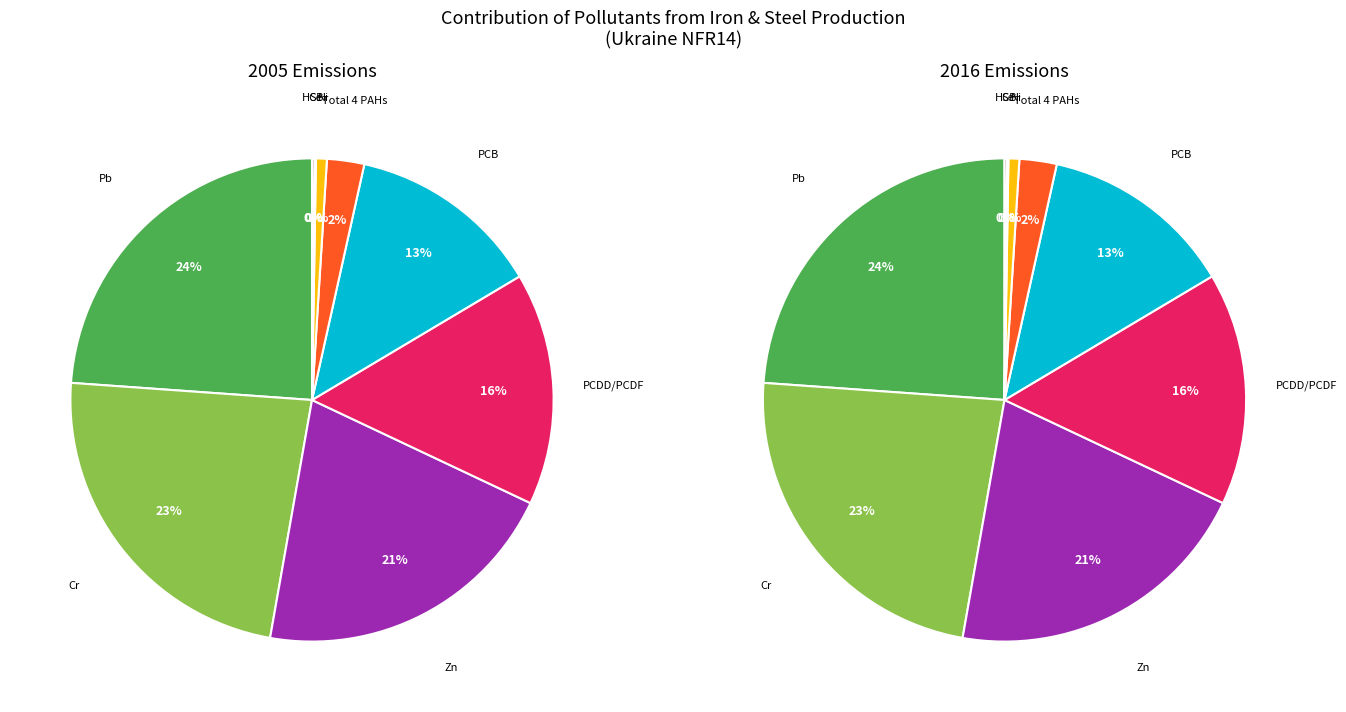

The Se slice represents 13% of the pie. True or false?

False